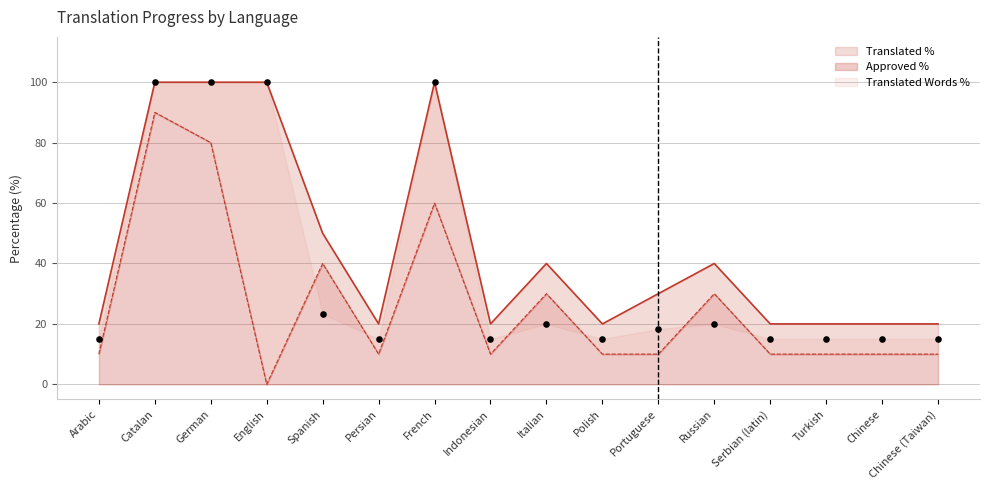

What are all the series names shown in the legend?

translated_percent, approved_percent, translated_words_percent